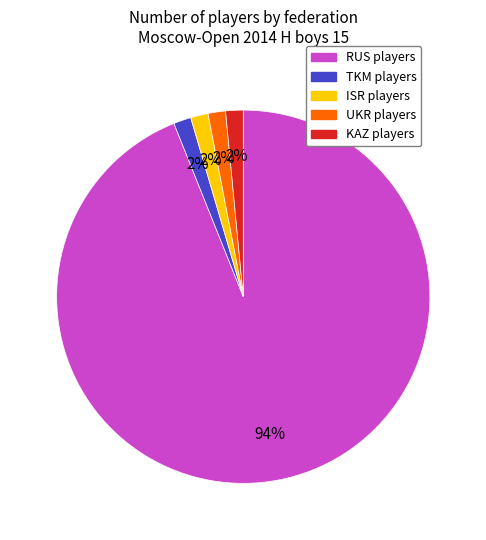

To the nearest percent, what is the average slice percentage?

20%